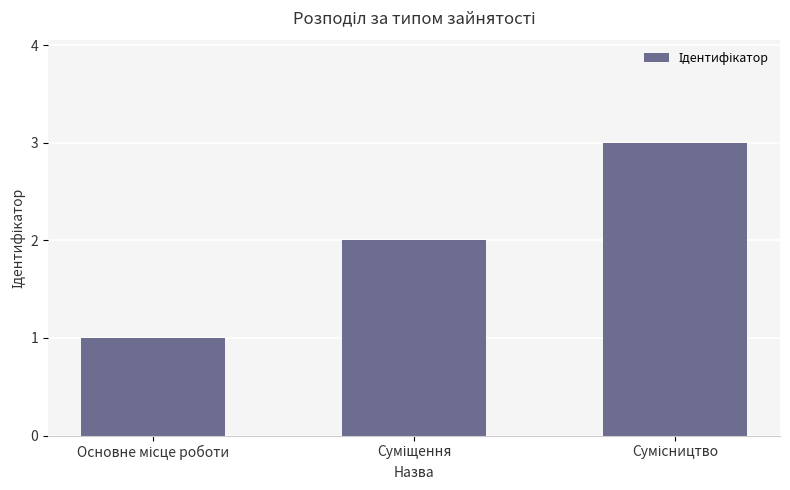

How many categories are shown in the chart?

3